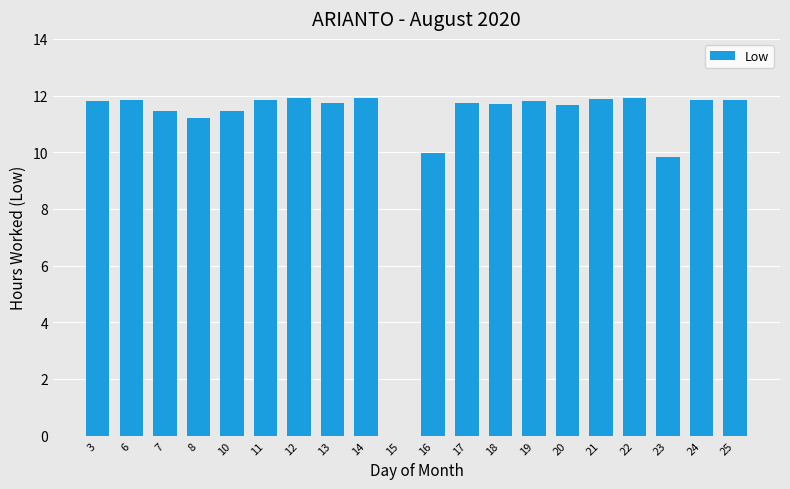

What is the greatest value displayed?

11.9